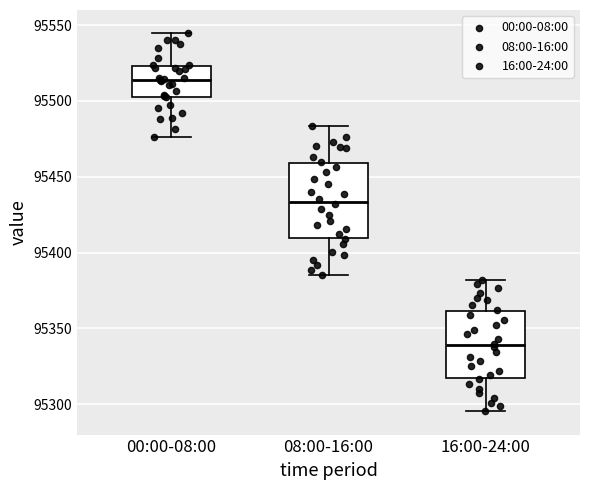

Which box has the lowest median line?

16:00-24:00